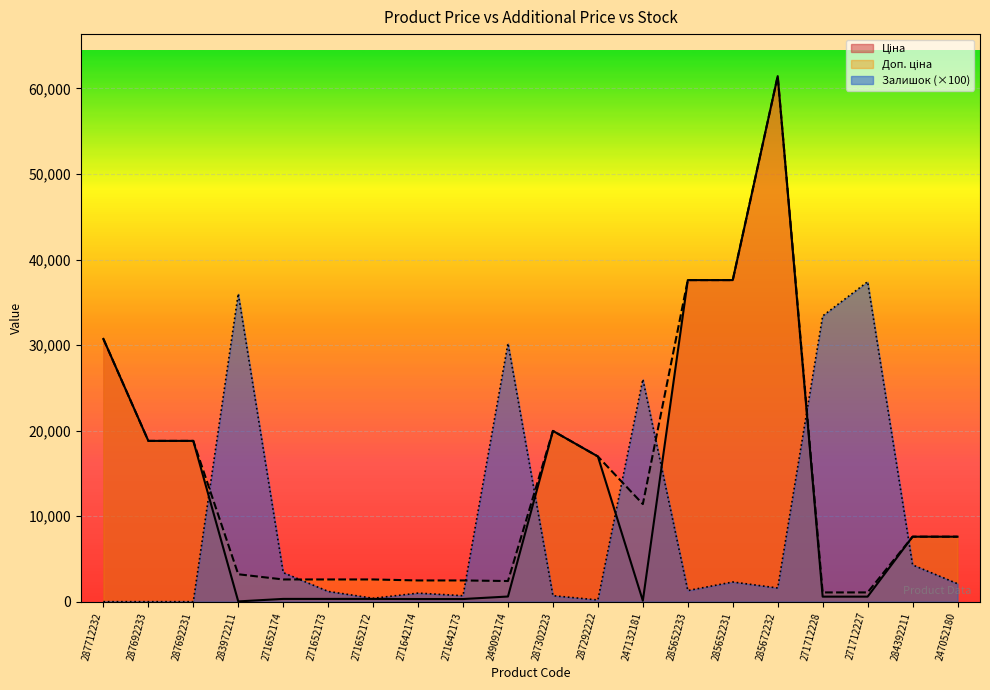

What is the average value of the Залишок series?

9110.0